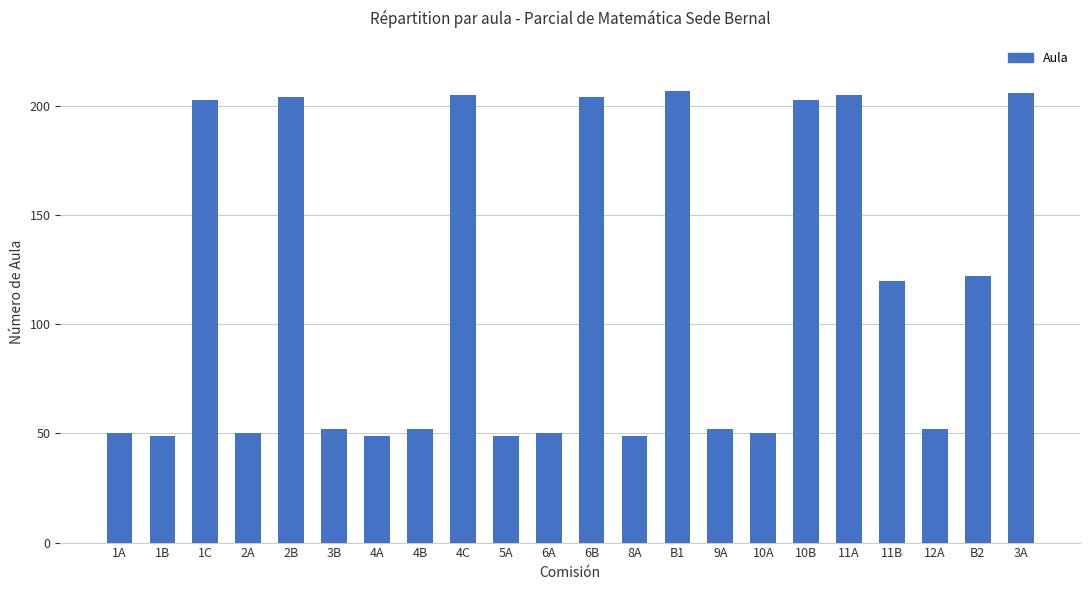

What is the label of the 11th bar from the left?

6A